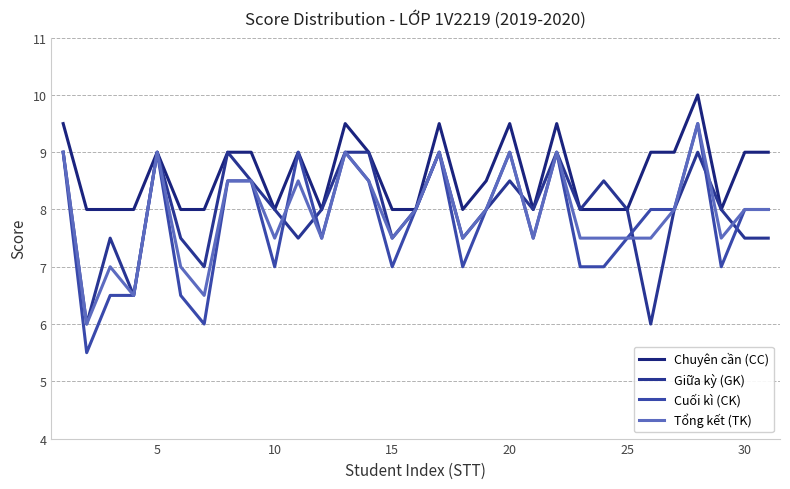

Does the chart have visible grid lines?

Yes